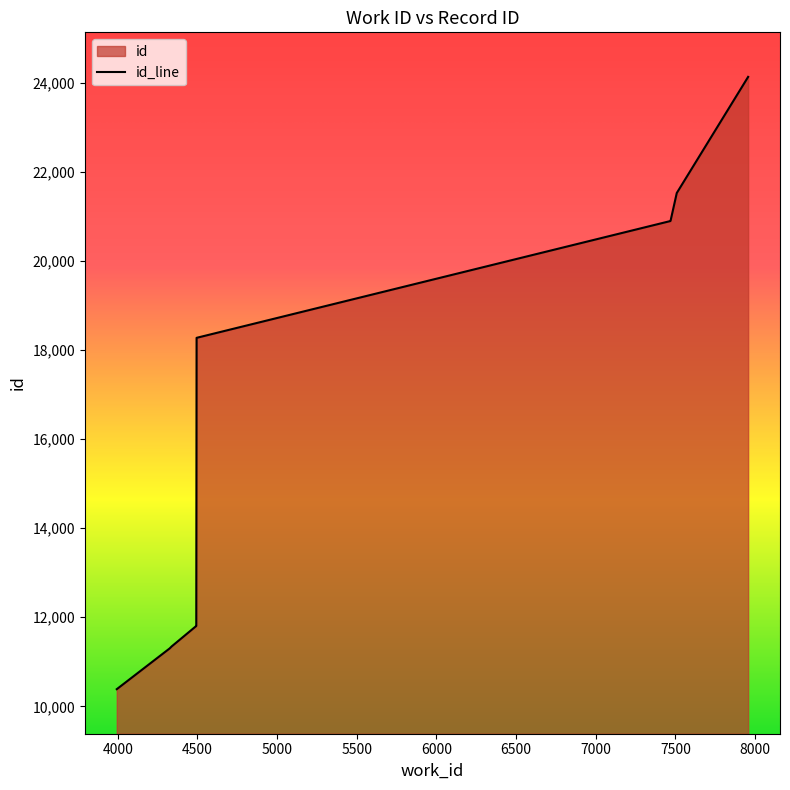

The chart shows a value of 19038 at 4326. True or false?

False